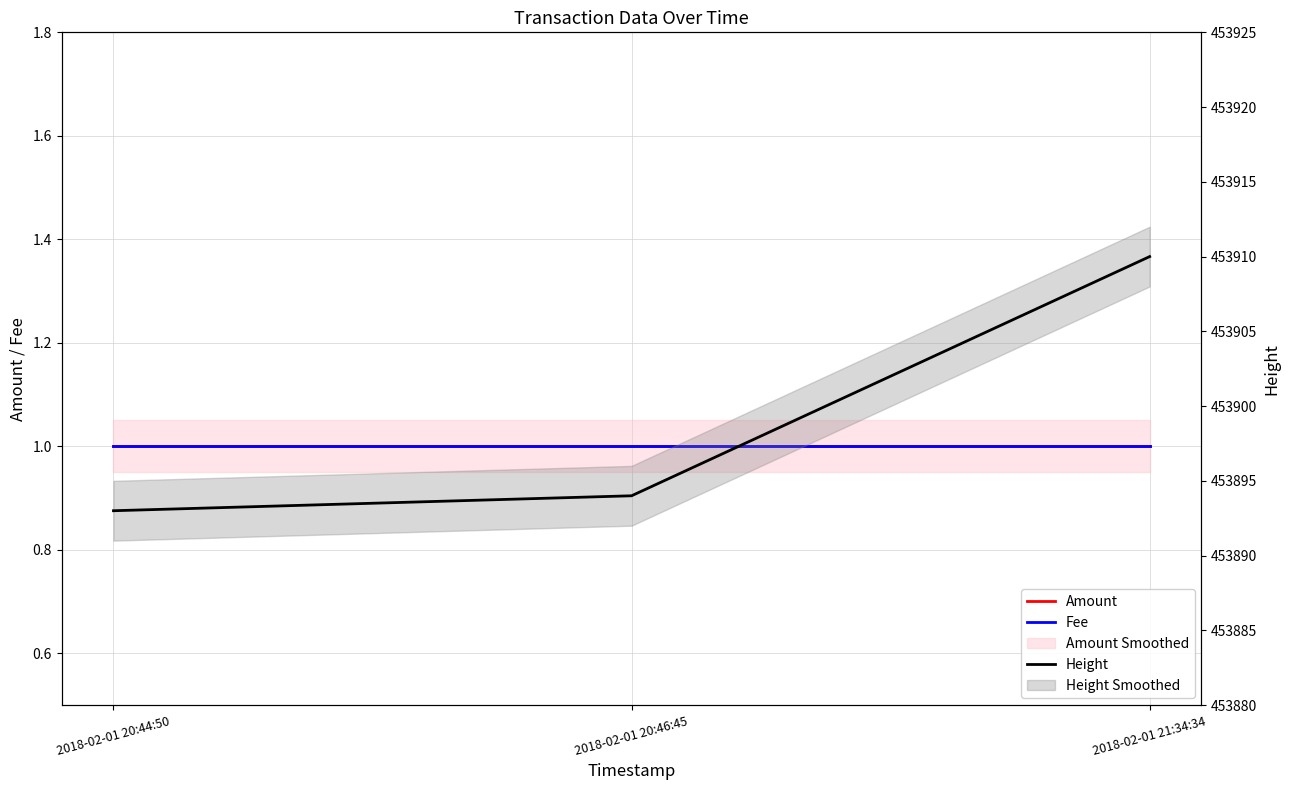

True or false: Amount has a value of 2 at 2018-02-01 20:46:45.

False